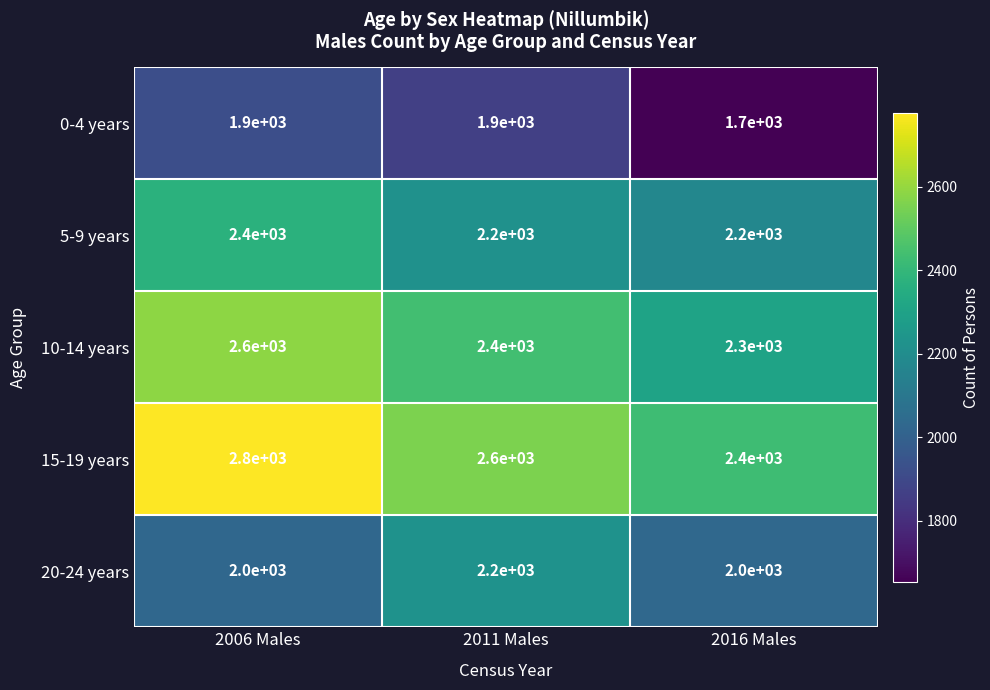

Which series has the widest spread of values?

15-19 years